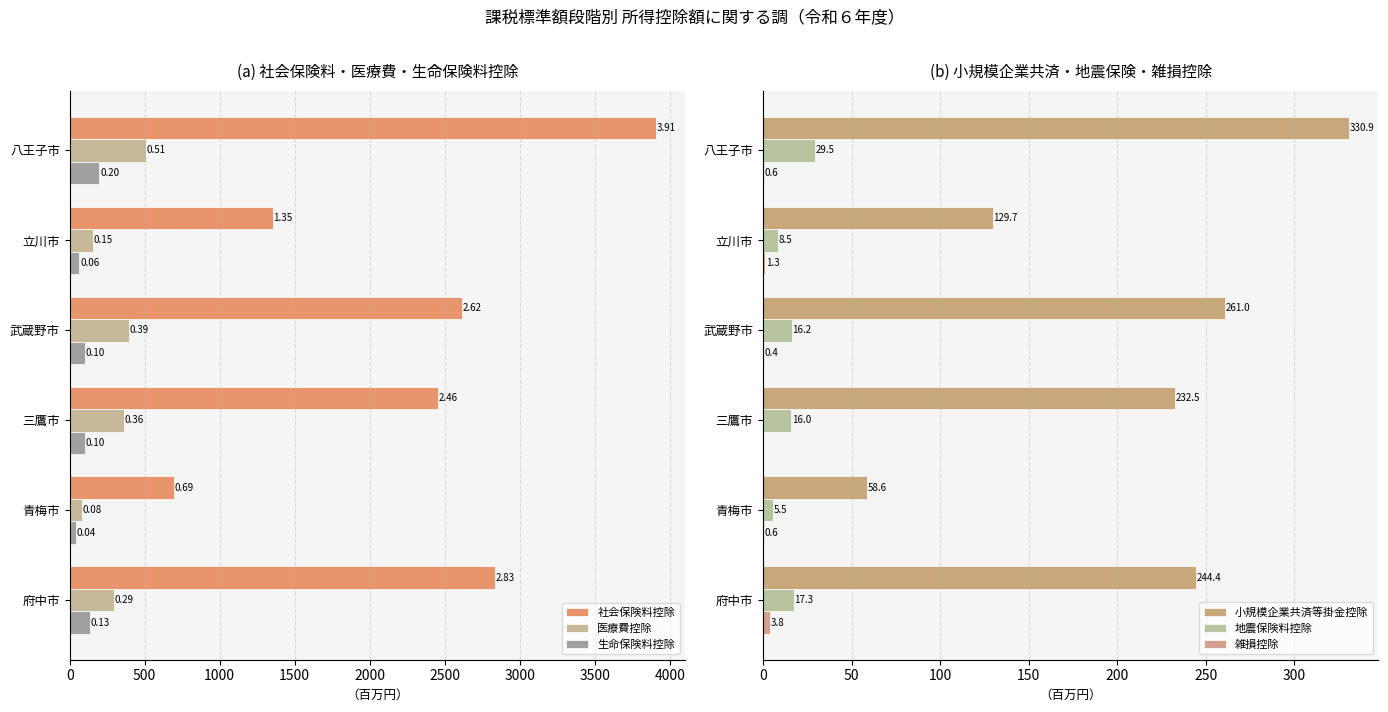

Does the chart contain stacked bars?

No